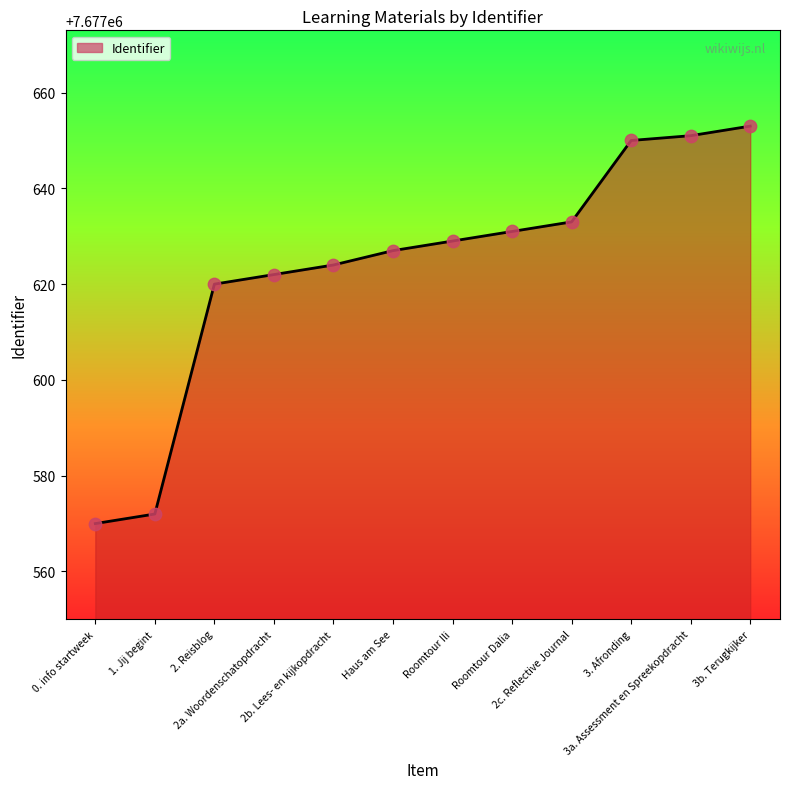

What is the change in value from 1. Jij begint to 2. Reisblog?

+48